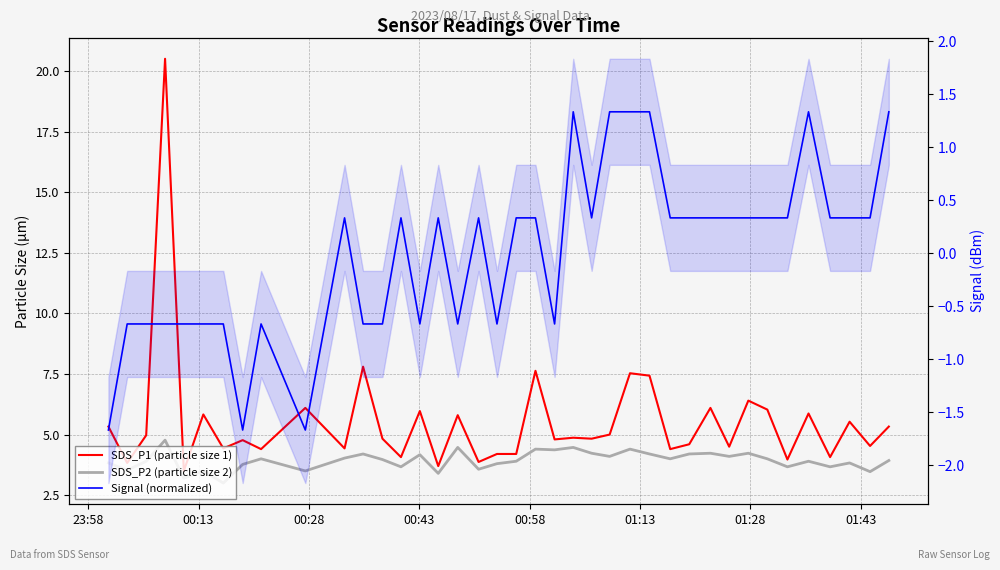

What is the sum of all SDS_P1 (particle size 1) values?

215.9